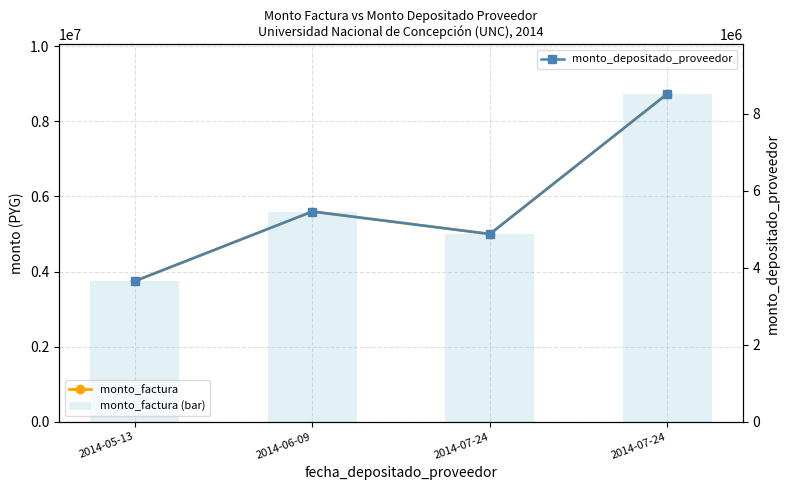

How many values in the monto_factura (bar) series are below 5598390?

2